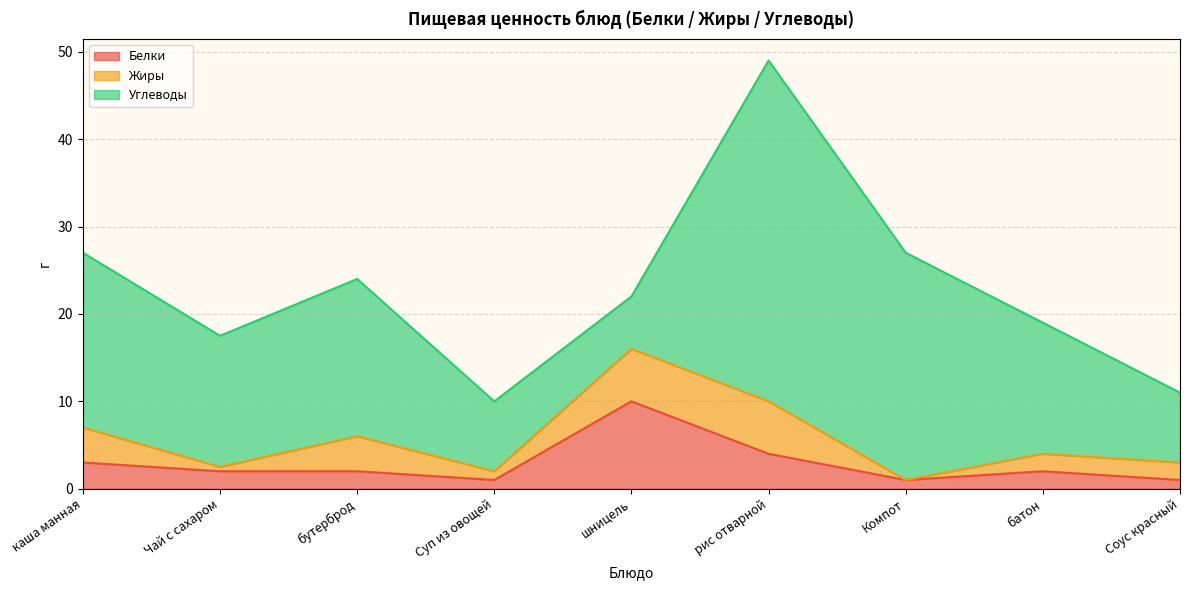

In Белки, how many points are lower than both neighbors (excluding endpoints)?

2